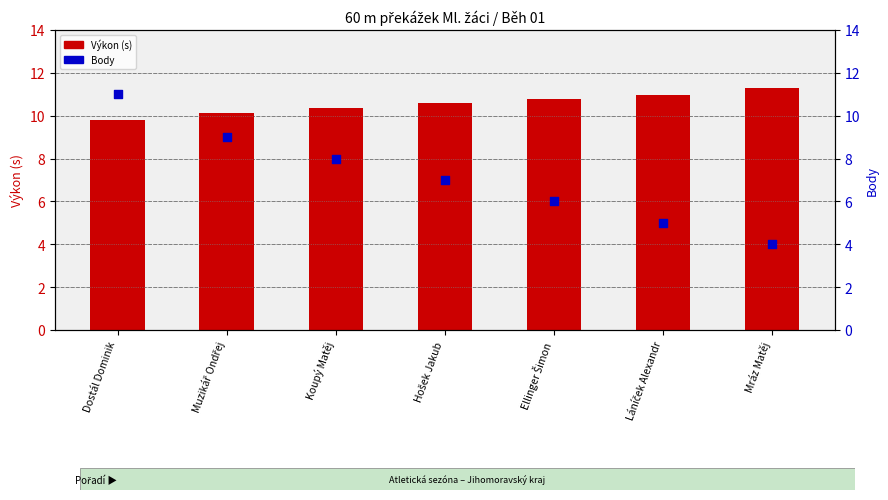

Which series reaches the maximum Y coordinate?

Výkon (s)